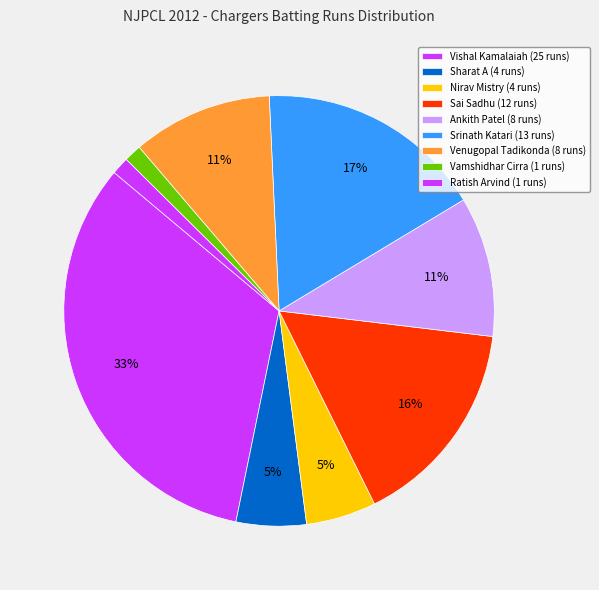

How many segments does this pie chart have?

9